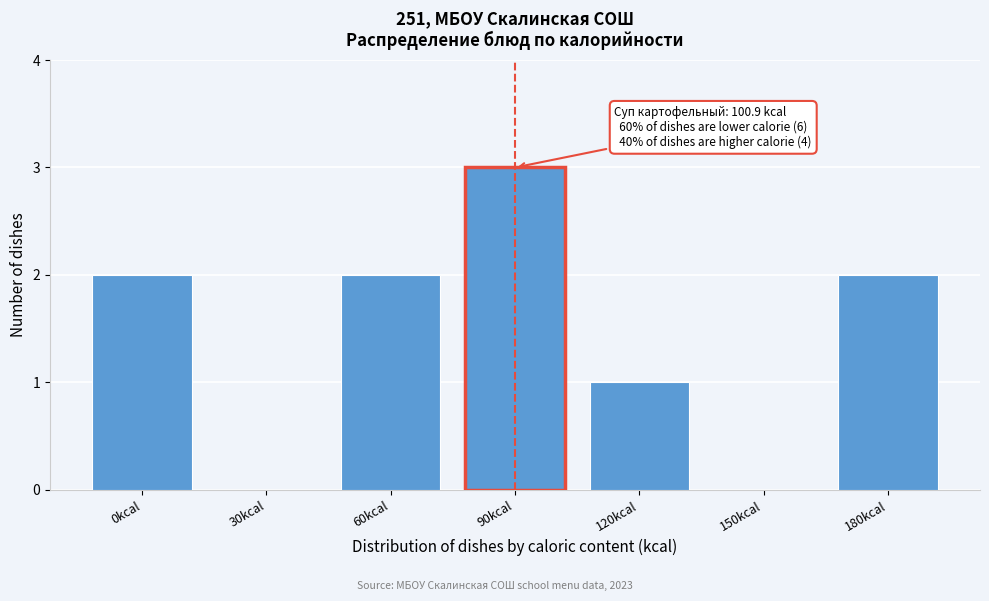

Reading left to right, transcribe all the data shown in this chart.

0kcal=2	30kcal=0	60kcal=2	90kcal=3	120kcal=1	150kcal=0	180kcal=2